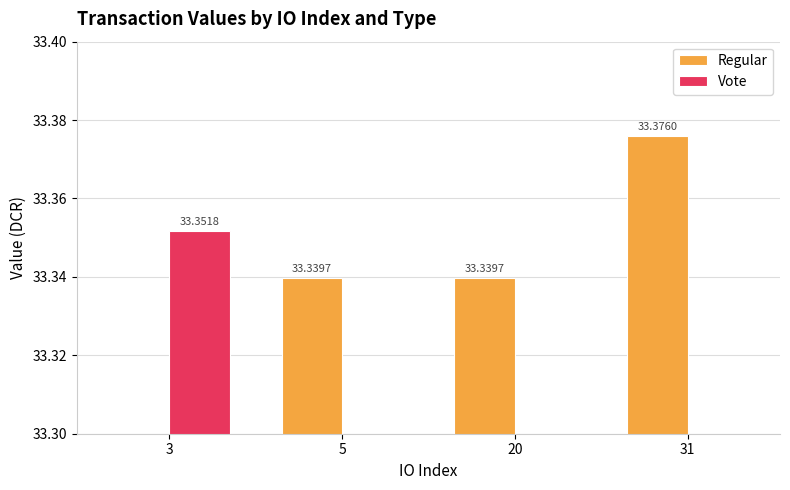

How many positive values does the Regular series have?

3